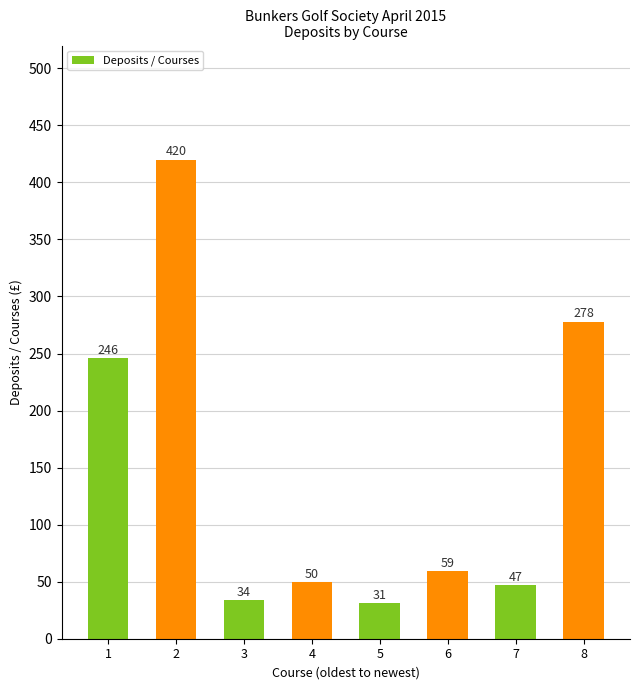

Count the number of categories in the chart.

8